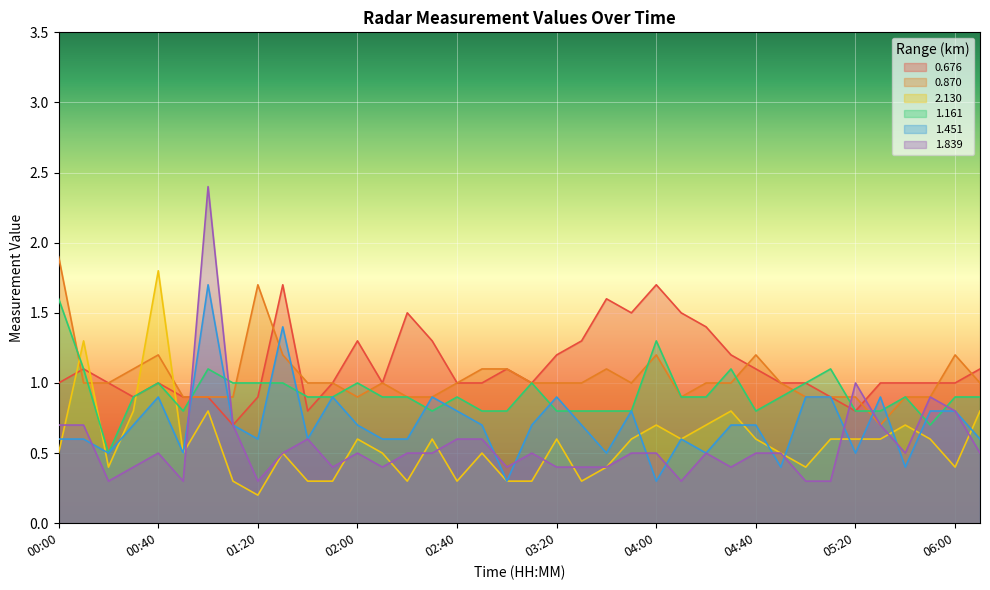

What is the total value across all series at 00:10?

5.8